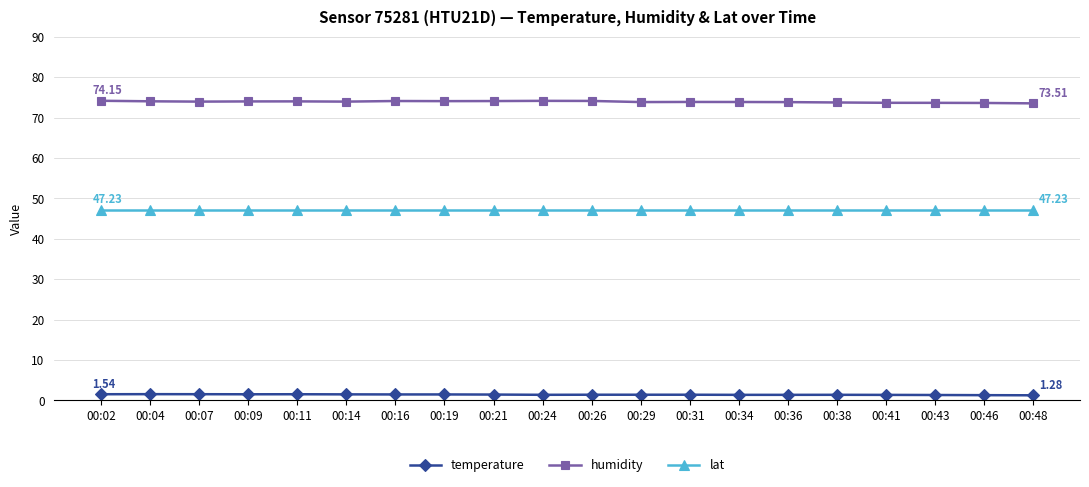

True or false: humidity has more than 2 points higher than both neighbors.

True